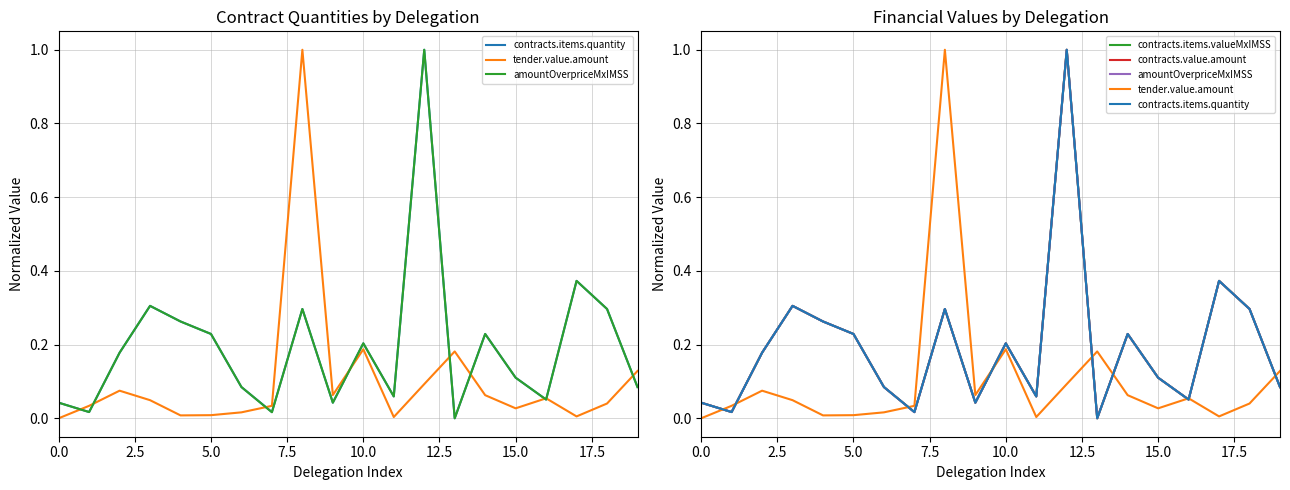

True or false: amountOverpriceMxIMSS has more than 1 points higher than both neighbors.

True